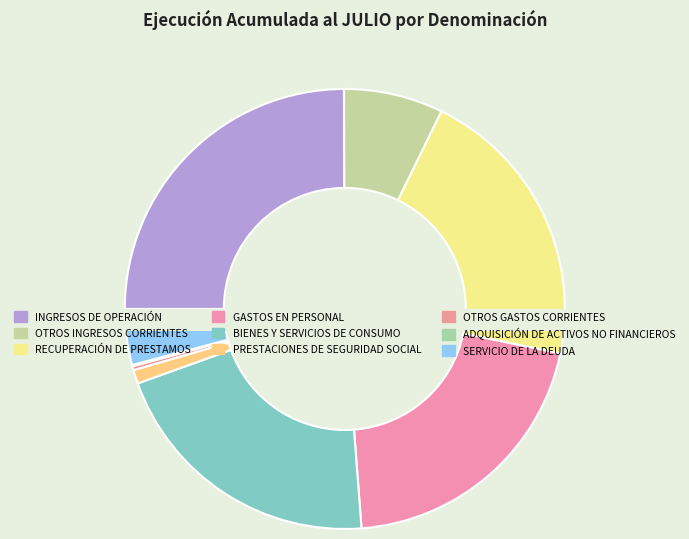

Approximately how many times larger is the value at BIENES Y SERVICIOS DE CONSUMO compared to RECUPERACIÓN DE PRESTAMOS?

1.0